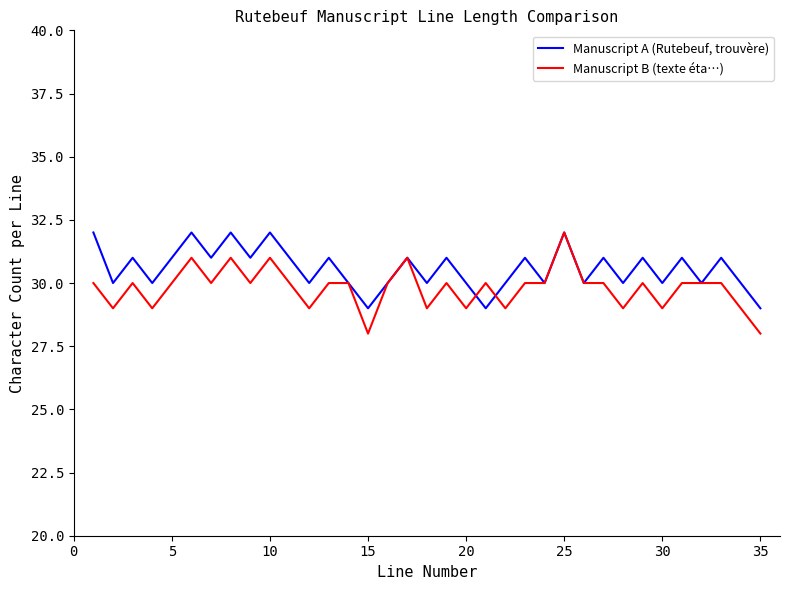

List the series in order of their overall mean, lowest first.

Manuscript B (texte éta…), Manuscript A (Rutebeuf, trouvère)